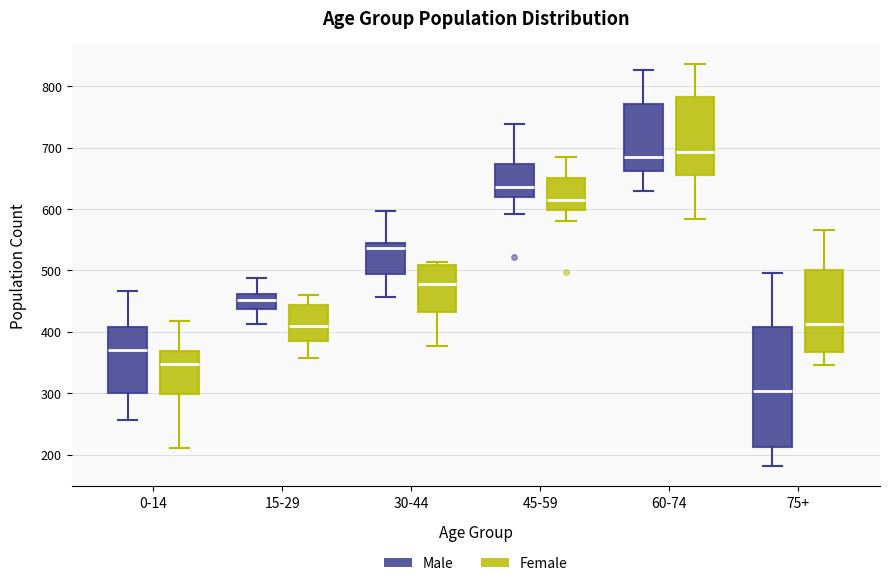

Reading left to right, transcribe this box plot: for each box, give where its median line is, the range the box spans, and where its two whiskers end, as read against the y-axis. The values are not printed on the chart, so give them approximately, as read against the axis.

0-14 (Male): median 370, box 300 to 410, whiskers 260 to 470
0-14 (Female): median 350, box 300 to 370, whiskers 210 to 420
15-29 (Male): median 450, box 440 to 460, whiskers 410 to 490
15-29 (Female): median 410, box 380 to 440, whiskers 360 to 460
30-44 (Male): median 540, box 490 to 550, whiskers 460 to 600
30-44 (Female): median 480, box 430 to 510, whiskers 380 to 510 (just above the box's upper edge)
45-59 (Male): median 640, box 620 to 670, whiskers 590 to 740
45-59 (Female): median 620, box 600 to 650, whiskers 580 to 680
60-74 (Male): median 690, box 660 to 770, whiskers 630 to 830
60-74 (Female): median 690, box 650 to 780, whiskers 580 to 840
75+ (Male): median 300, box 210 to 410, whiskers 180 to 500
75+ (Female): median 410, box 370 to 500, whiskers 350 to 570